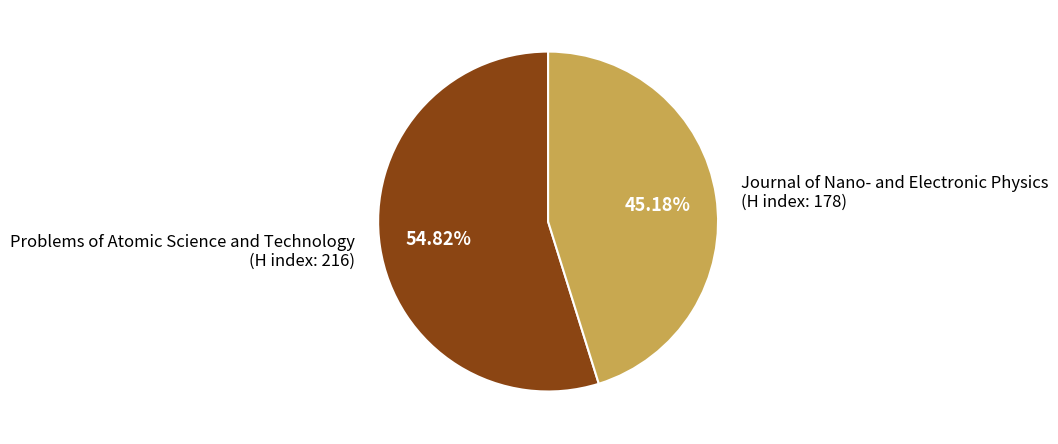

Which slice is the largest?

Problems of Atomic Science and Technology (H index: 216)